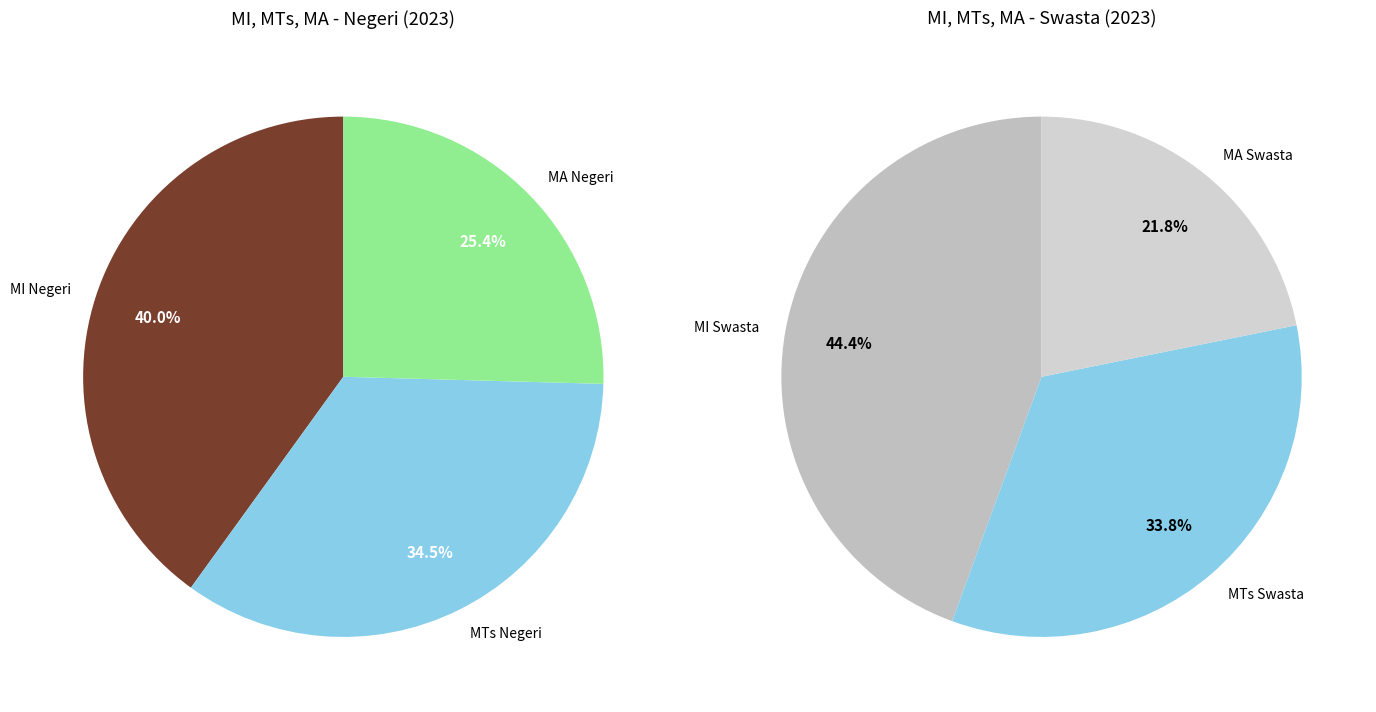

Which slice is the largest?

MI Negeri